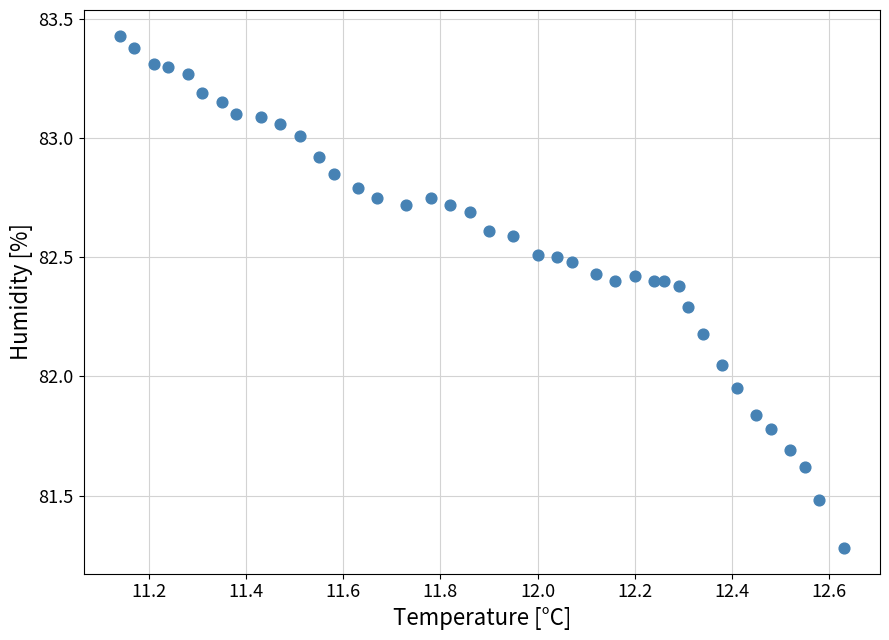

What is the range of X values (max minus min)?

1.5